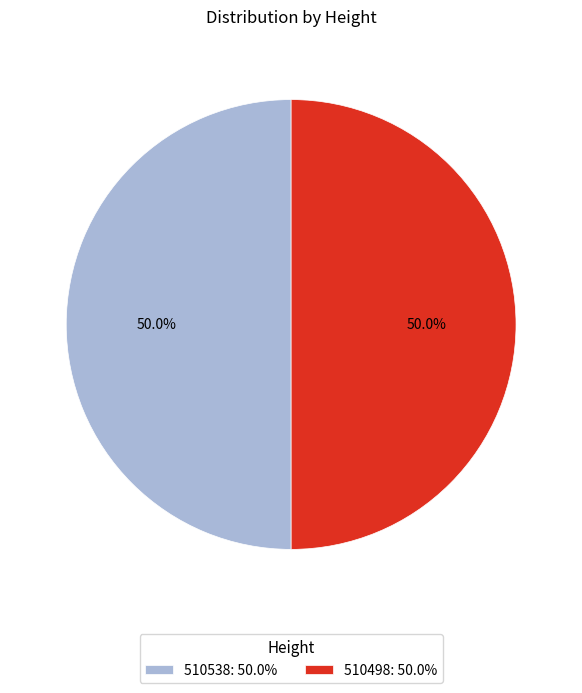

What is the ratio of the value at 510498: 50.0% to the value at 510538: 50.0%?

1.0